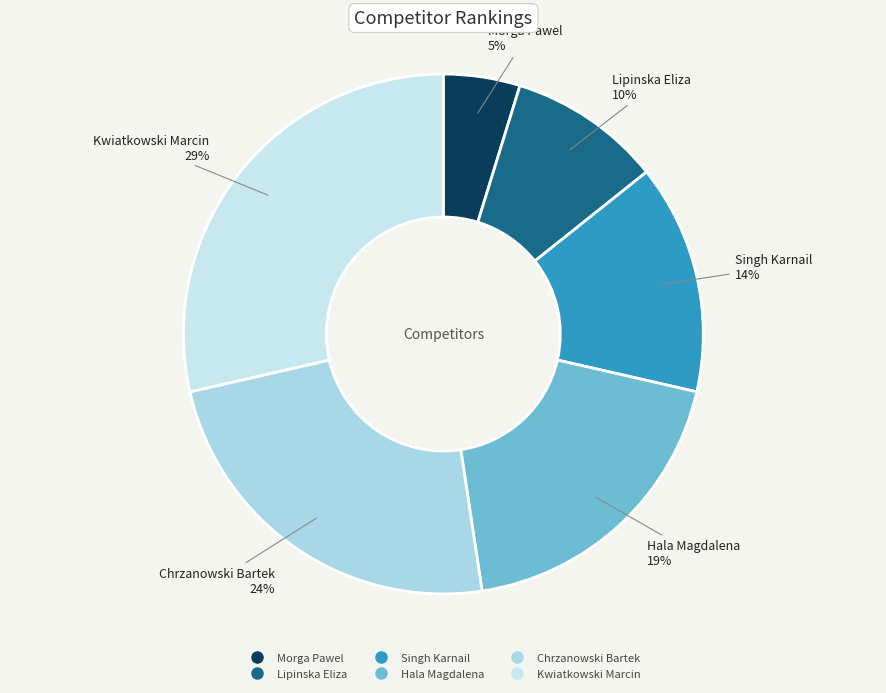

What is the ratio of the value at Singh Karnail to the value at Kwiatkowski Marcin?

0.5